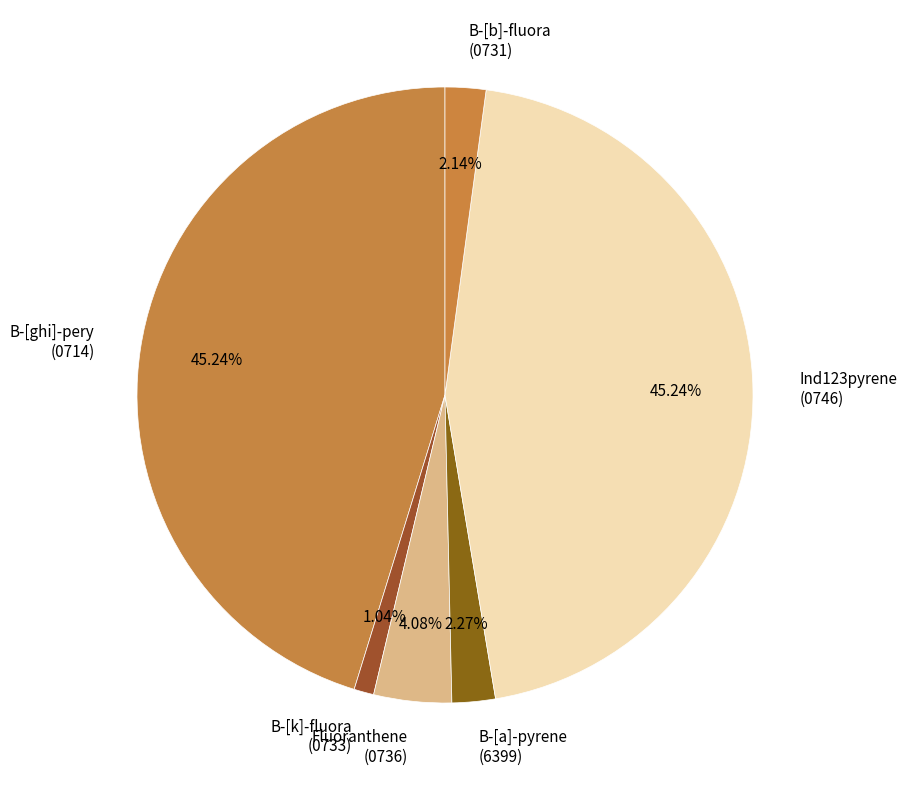

What is the smallest slice in the pie chart?

B-[k]-fluora (0733)